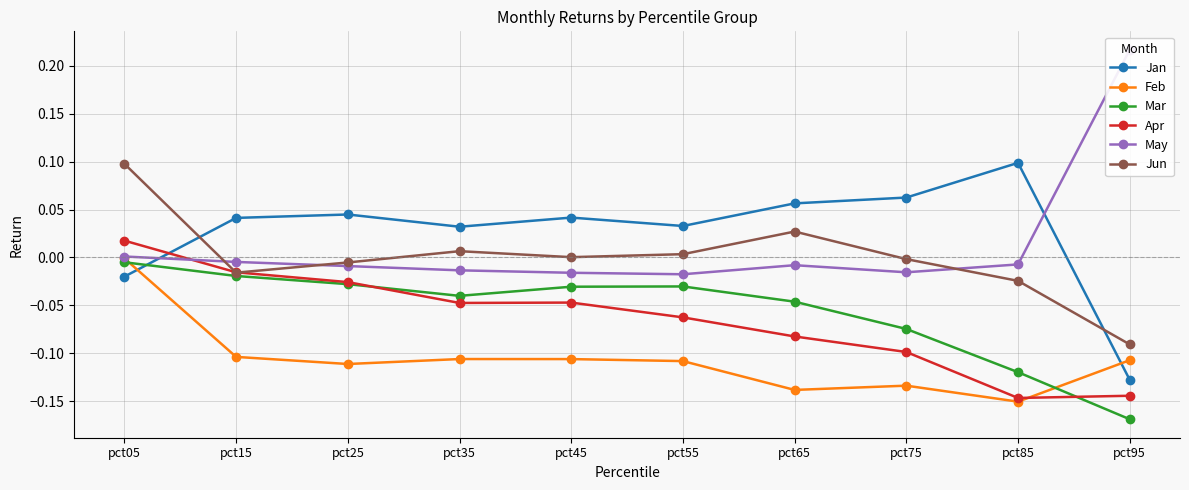

After their last crossing, which series has the higher values: Apr or Jun?

Jun